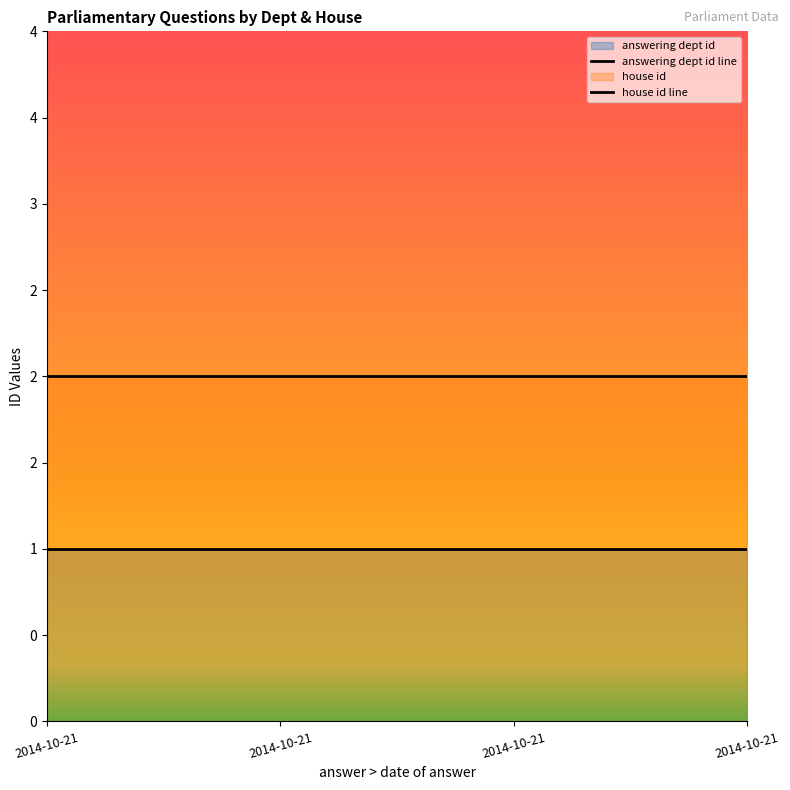

True or false: house id has more than 0 points higher than both neighbors.

False